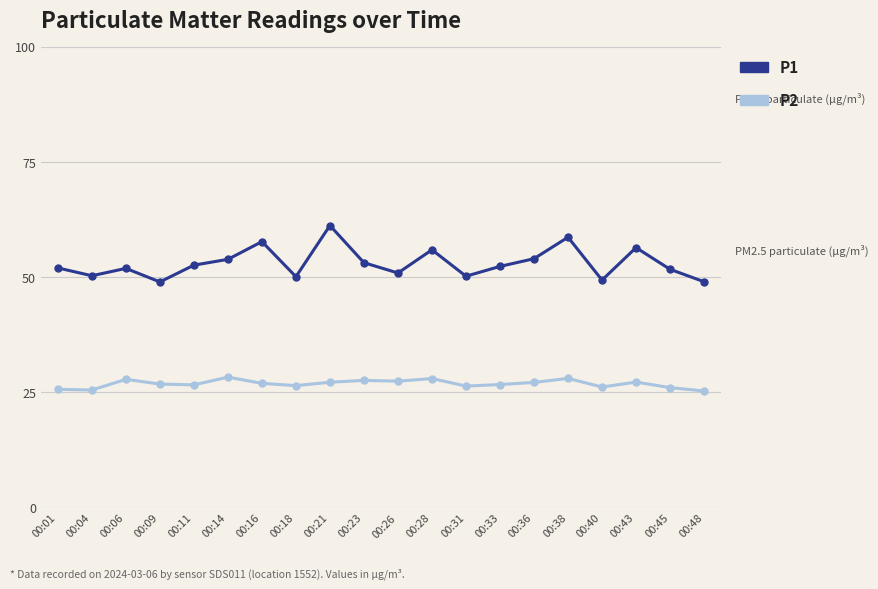

True or false: P2 has more than 0 interior local peaks.

True